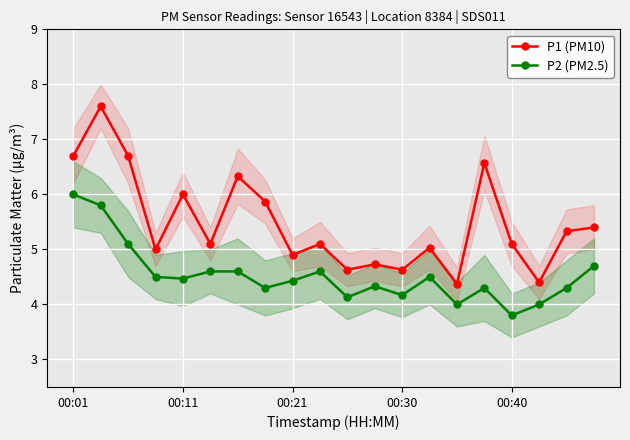

Is this an area chart (filled region under the line)?

No